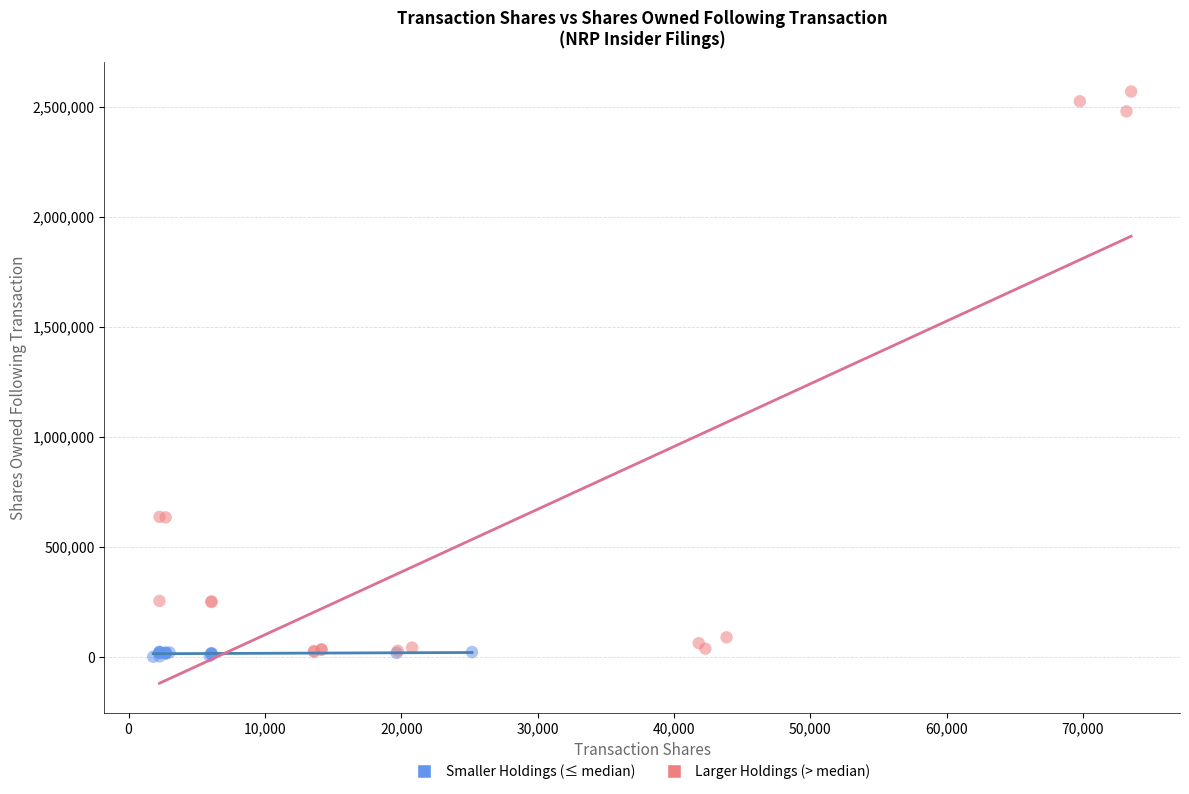

Which series has the widest spread of Y values?

Larger Holdings (> median)